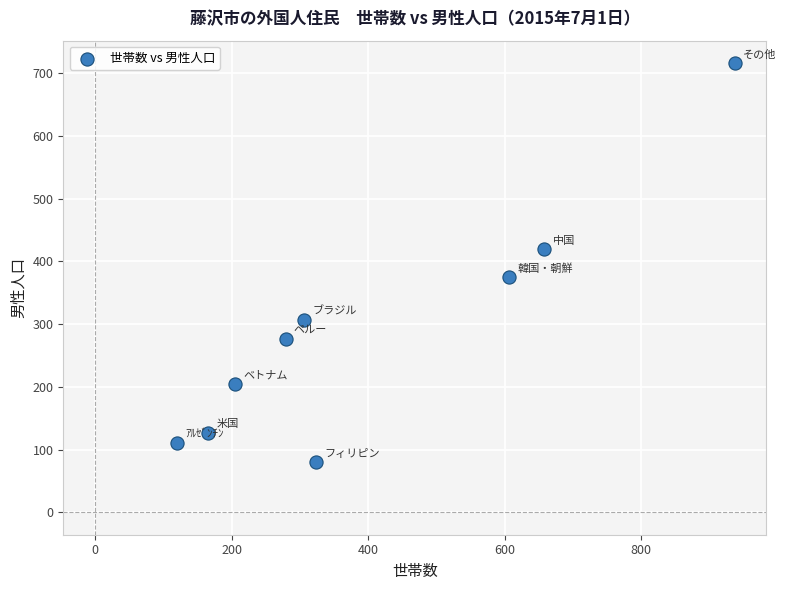

What is the average Y value?

291